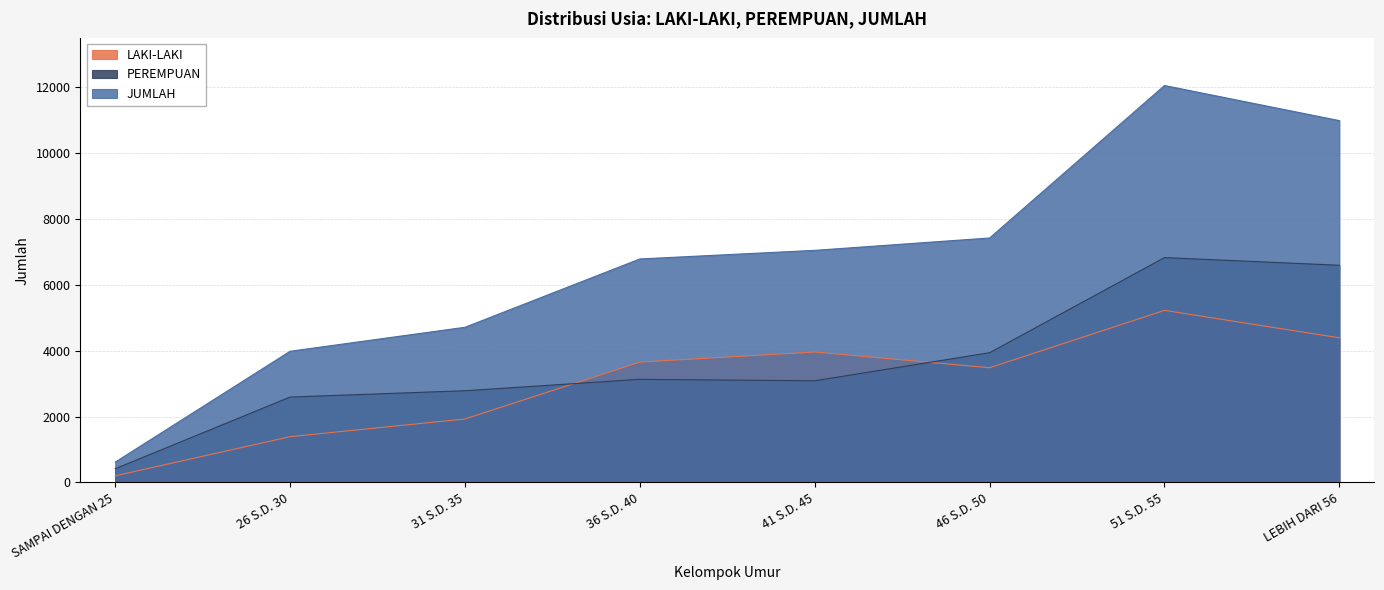

At which label does PEREMPUAN reach its minimum?

SAMPAI DENGAN 25